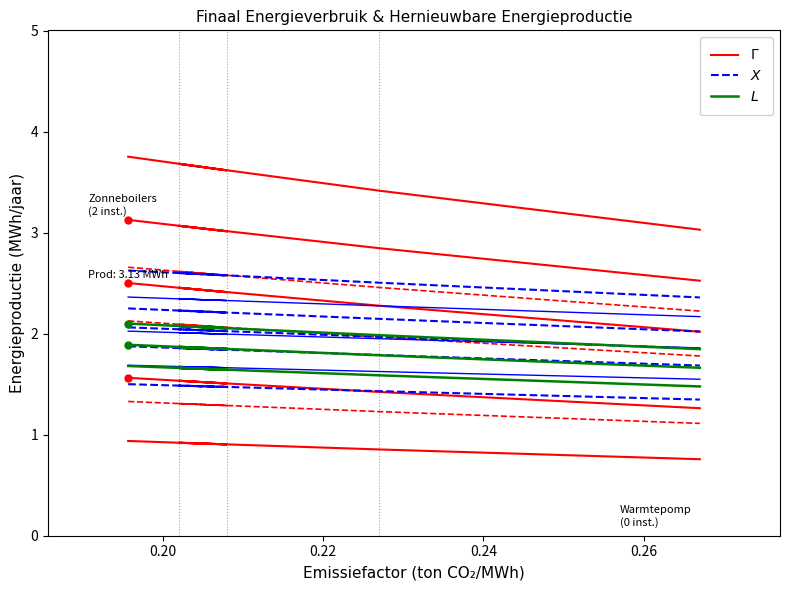

Which category has the lowest value in the $X$ series?

0.26